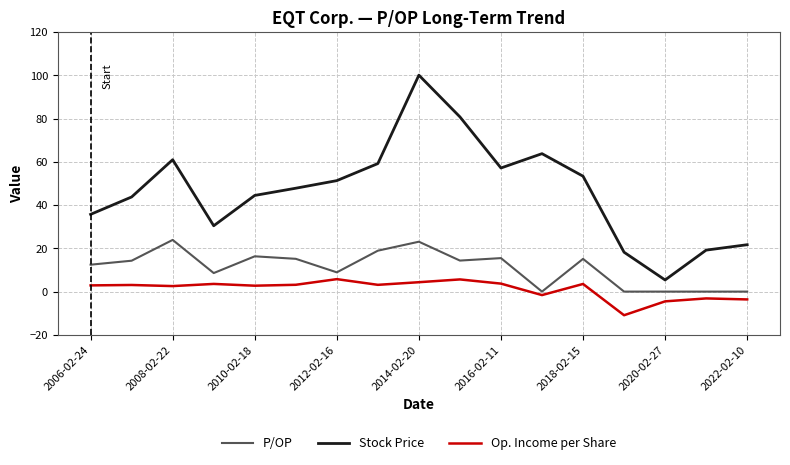

True or false: Stock Price and P/OP intersect in this chart.

False